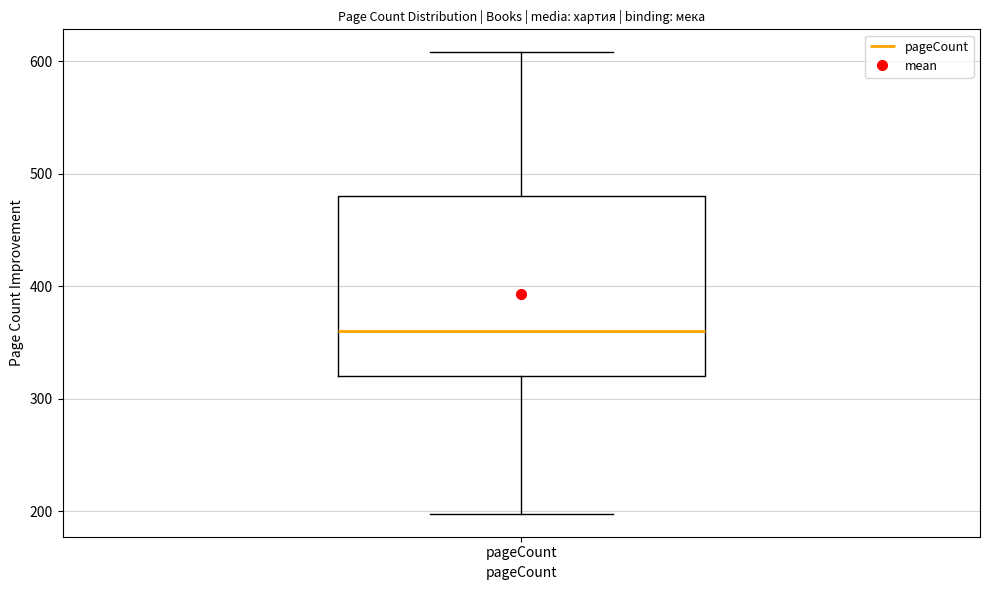

Read this box plot against the y-axis: the position of the median line, the range covered by the box, and the ends of both whiskers. The values are not printed on the chart, so give them approximately, as read against the axis.

median 360, box 320 to 480, whiskers 200 to 610